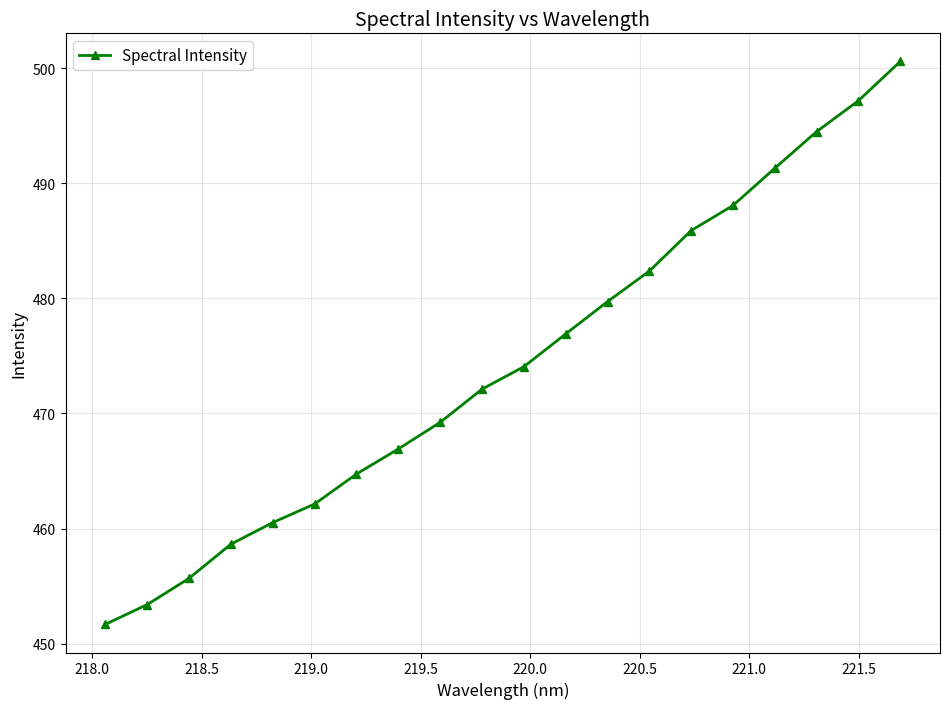

Reading left to right, extract all data points from this chart.

451.7	453.4	455.7	458.6	460.5	462.1	464.7	466.9	469.2	472.1	474.1	476.9	479.7	482.4	485.9	488.1	491.3	494.5	497.2	500.6